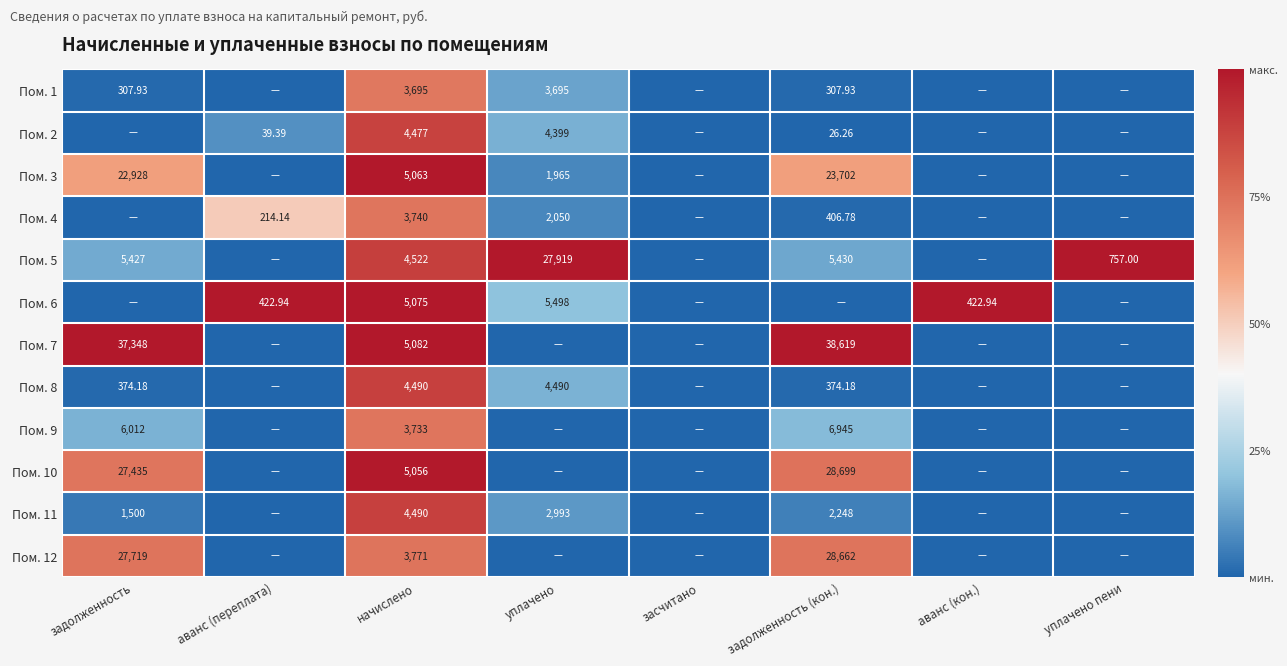

Which category has the lowest value across all series?

аванс (переплата)